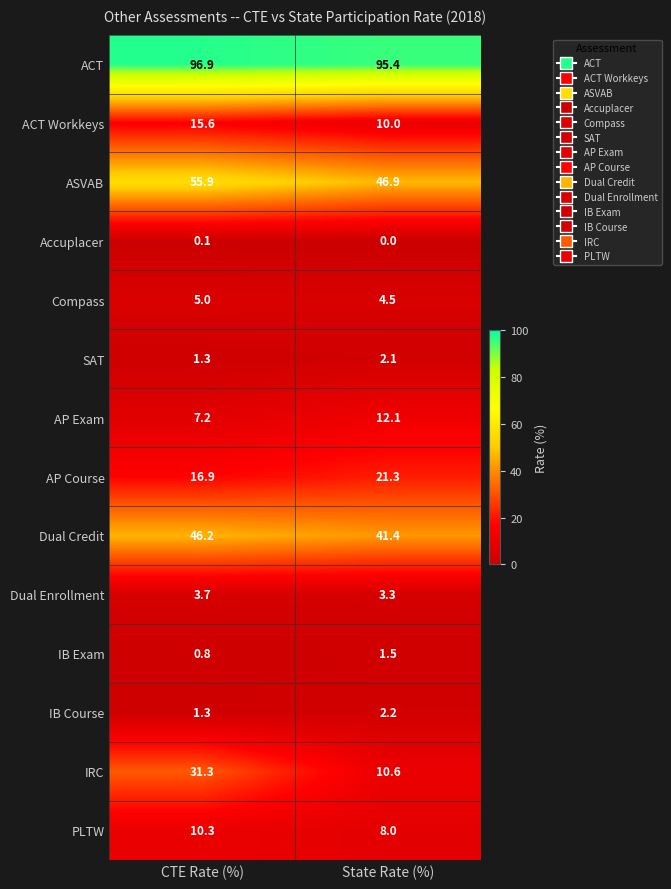

Which series changed the most between CTE Rate (%) and State Rate (%)?

IRC